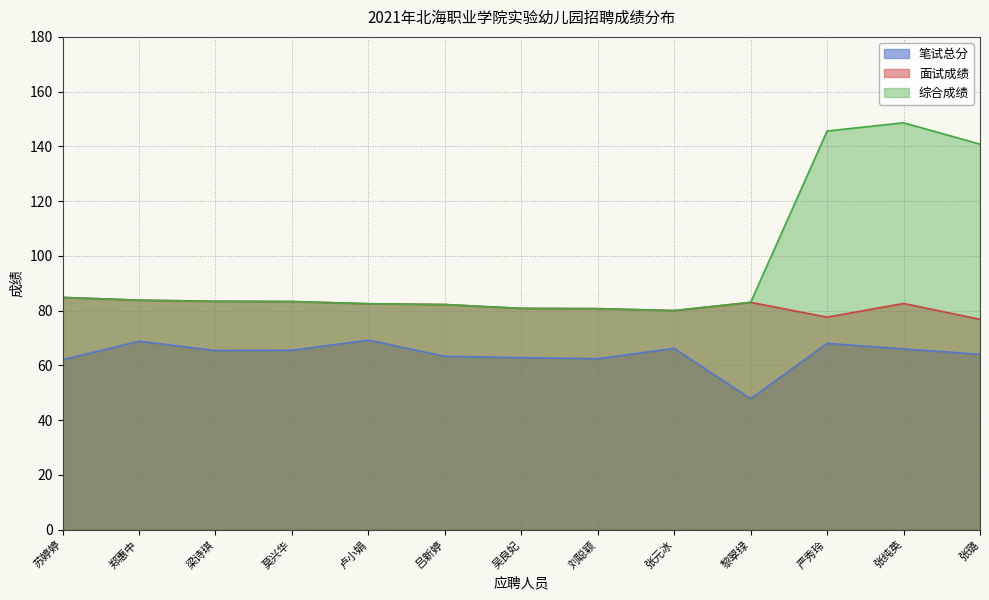

What is the approximate value of 面试成绩 at 吕新婷?

82.2